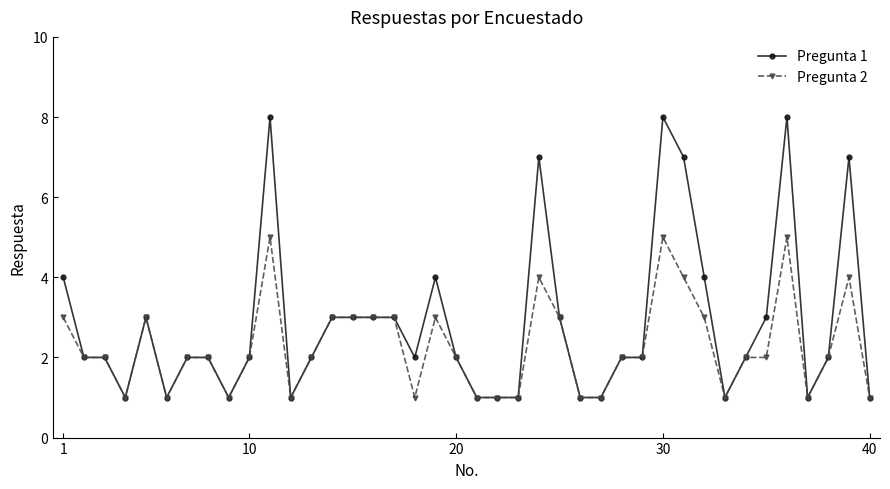

Which series has the largest range (max minus min)?

Pregunta 1